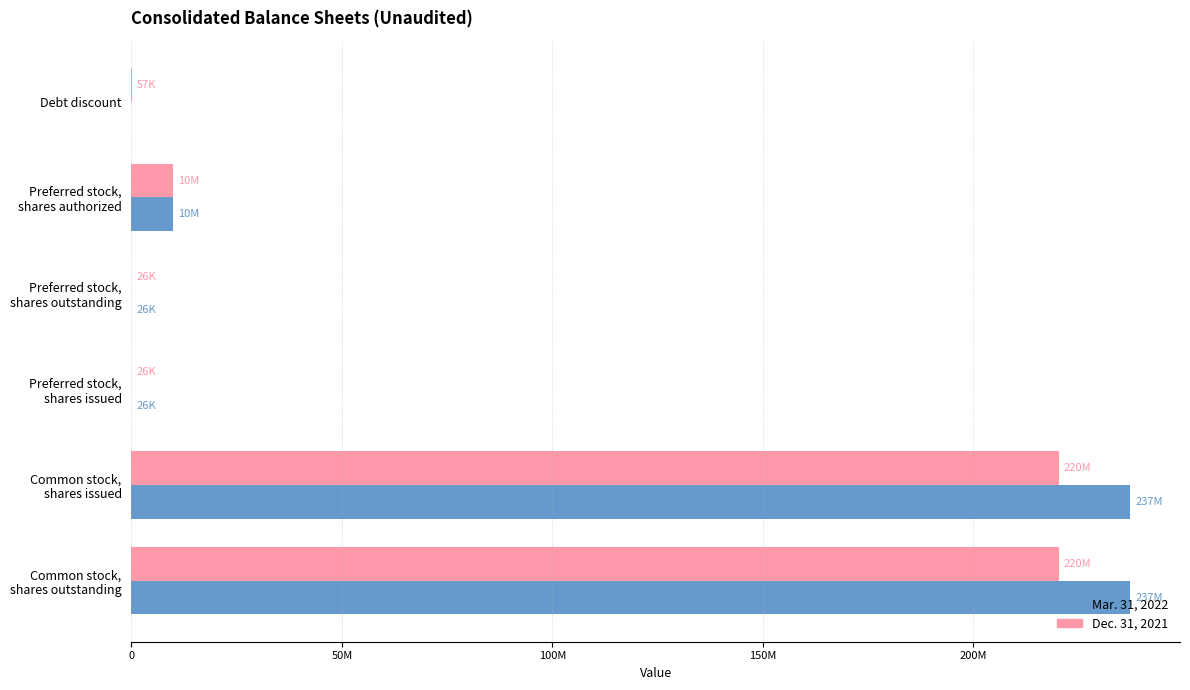

What are all the series names shown in the legend?

Mar. 31, 2022, Dec. 31, 2021